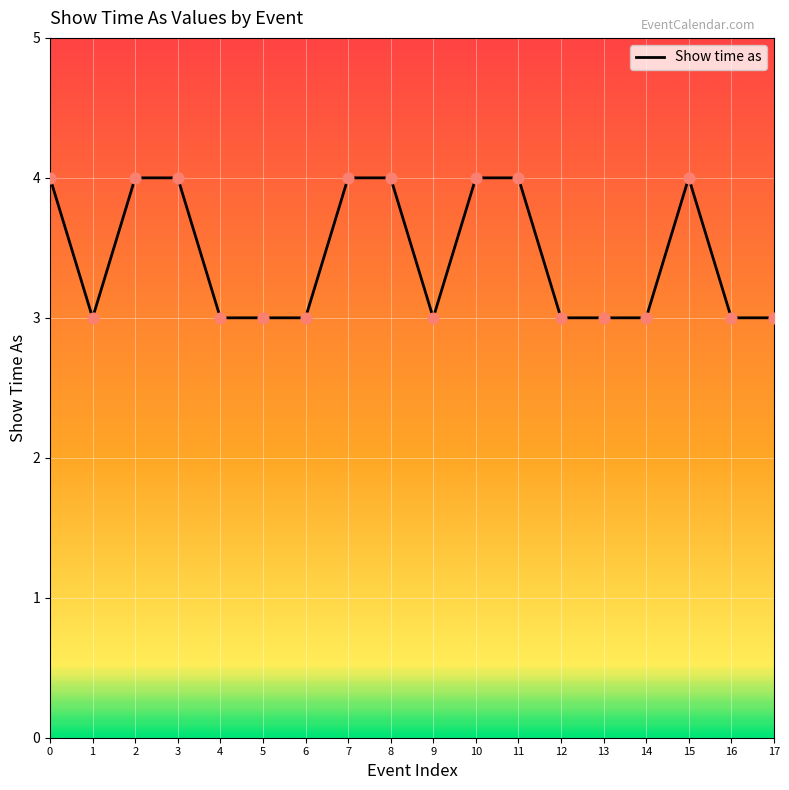

Which has a higher value, 6 or 8?

8